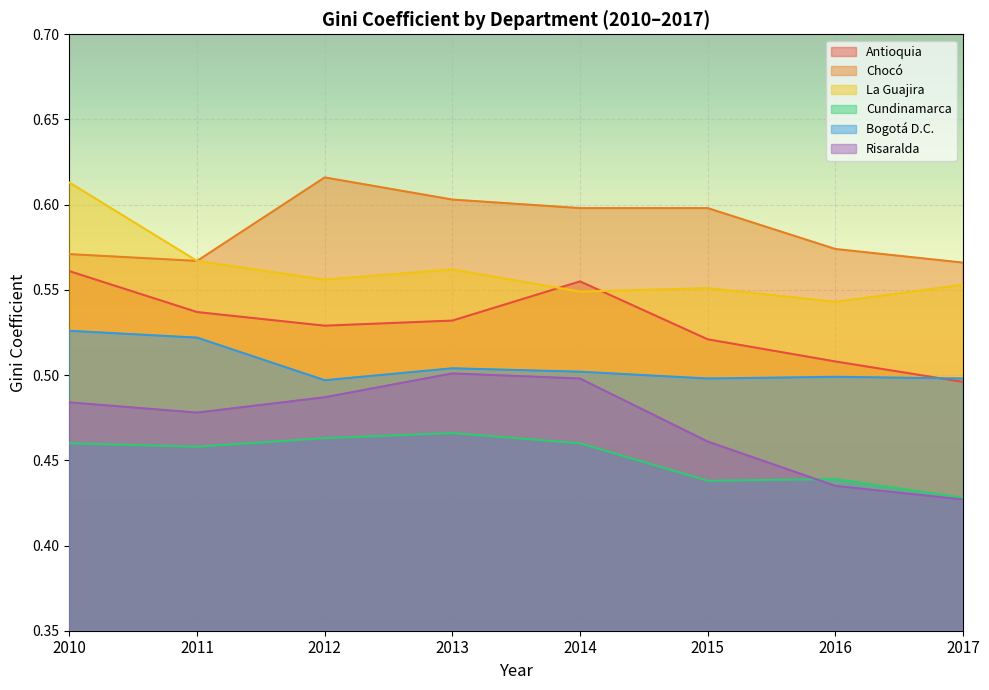

At how many categories does at least one series exceed 0?

8